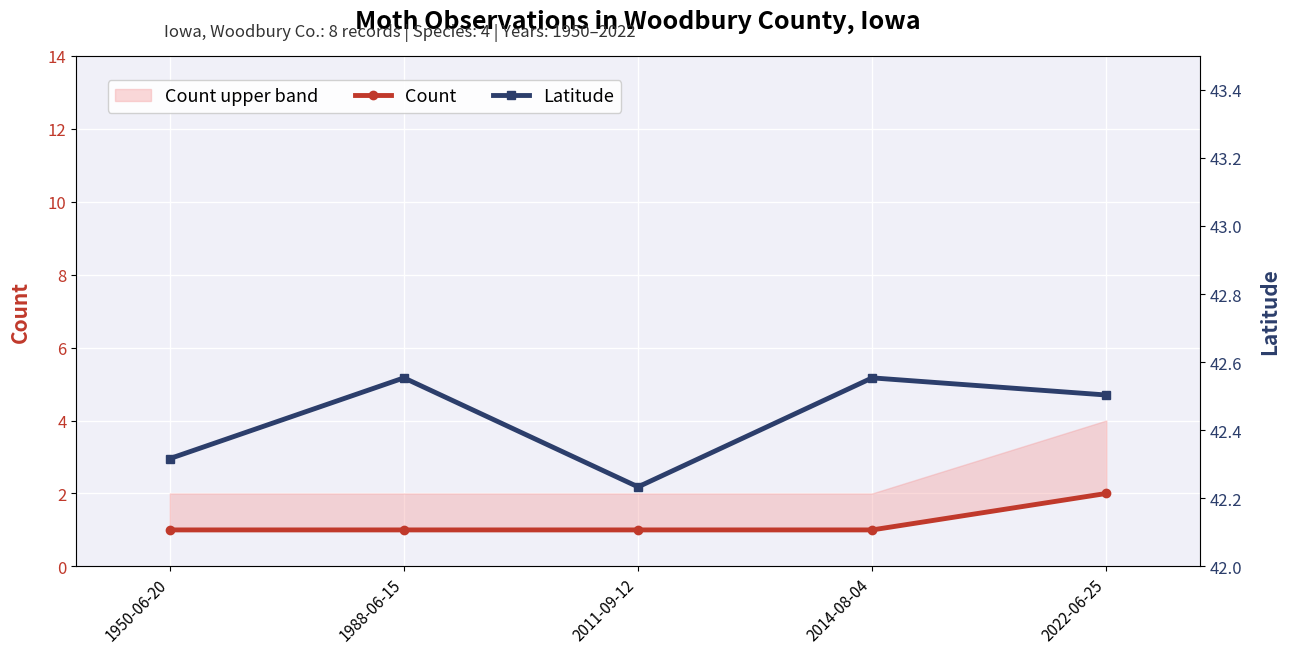

What is the average value of the Count series?

1.2